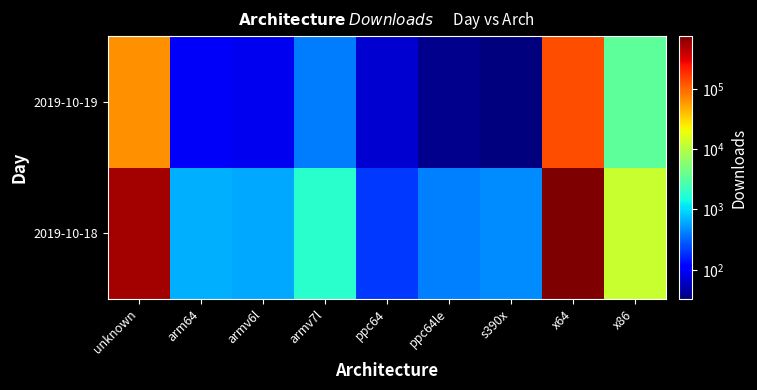

How many series are shown in this chart?

2